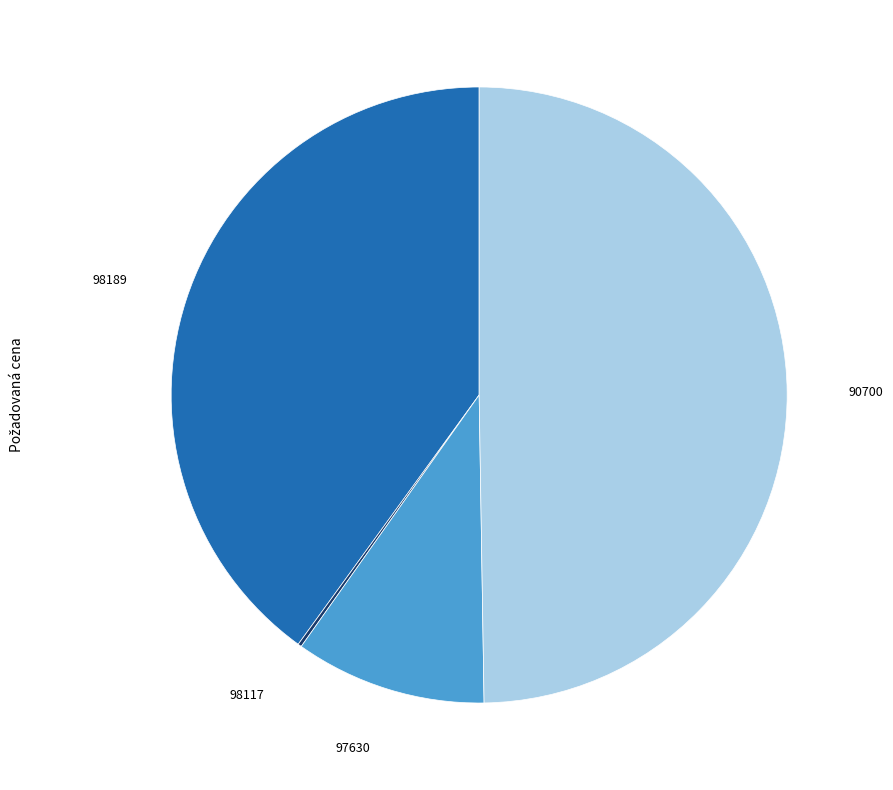

What is the largest slice in the pie chart?

90700